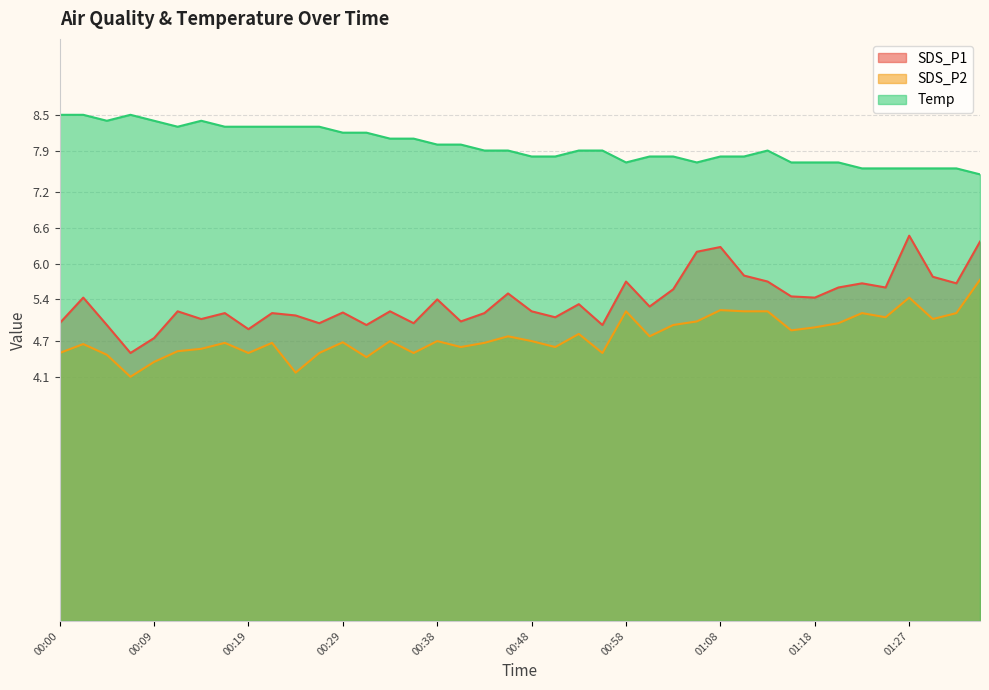

At how many categories does at least one series exceed 8?

16